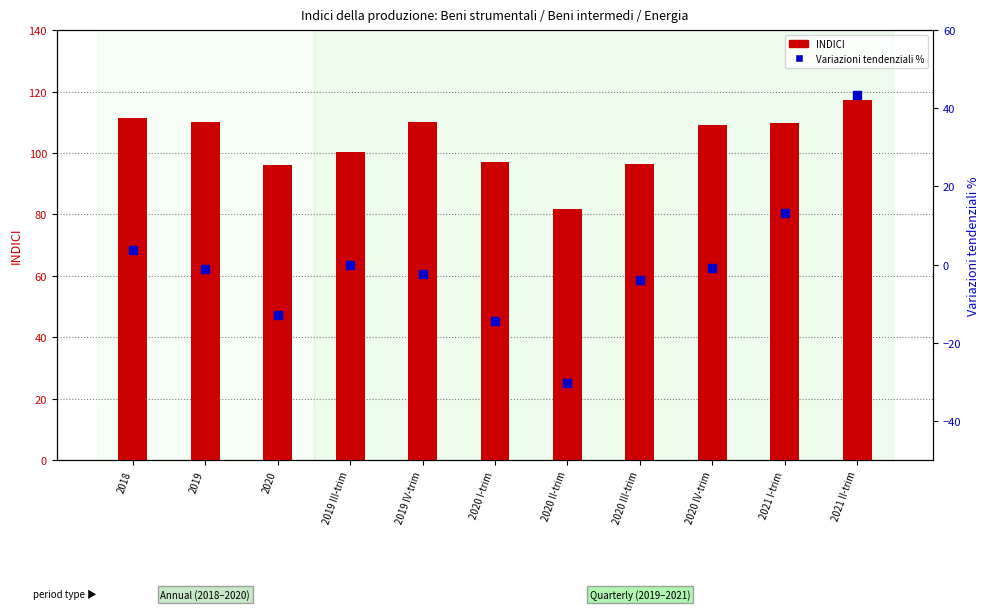

What is the total value across all series at 2019 III-trim?

100.1